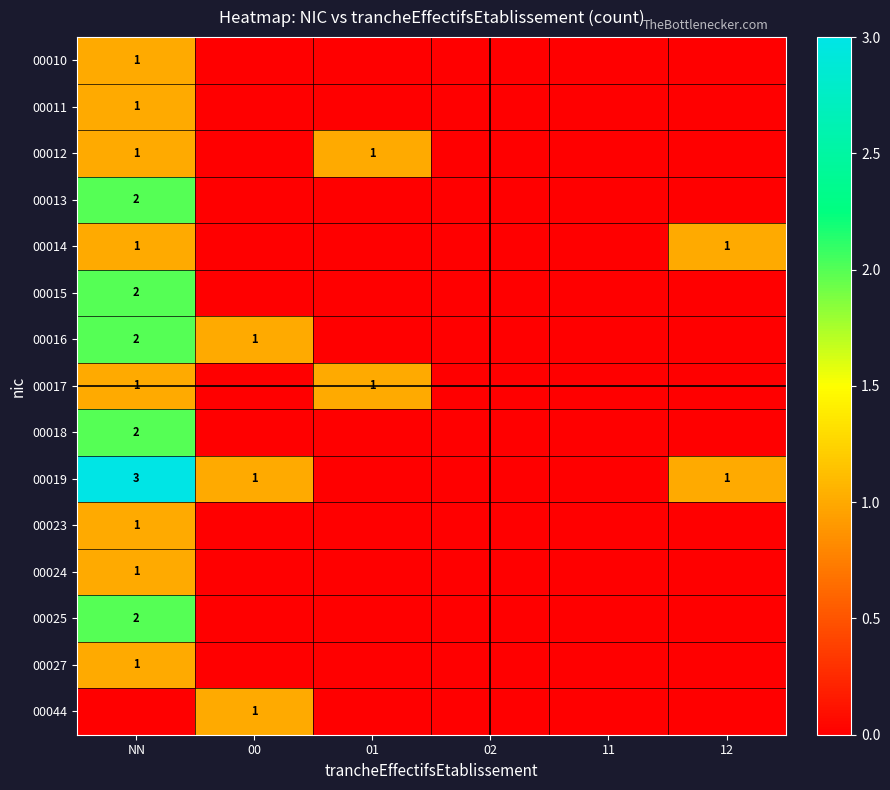

The value of 00017 at 01 is 1. True or false?

True